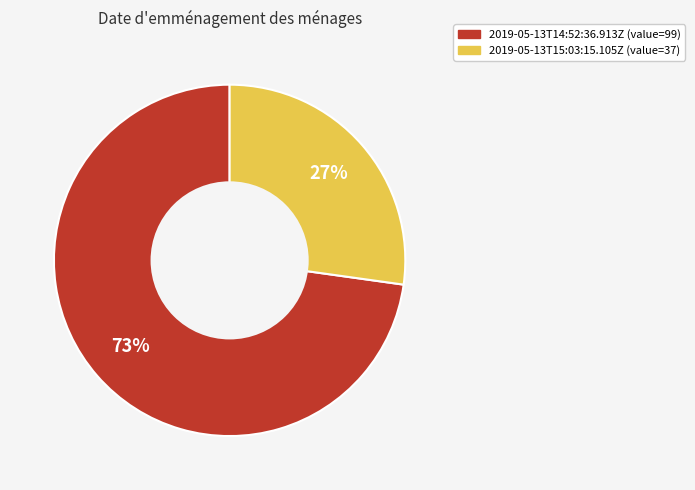

Approximately how many times larger is the value at 2019-05-13T15:03:15.105Z compared to 2019-05-13T14:52:36.913Z?

0.4